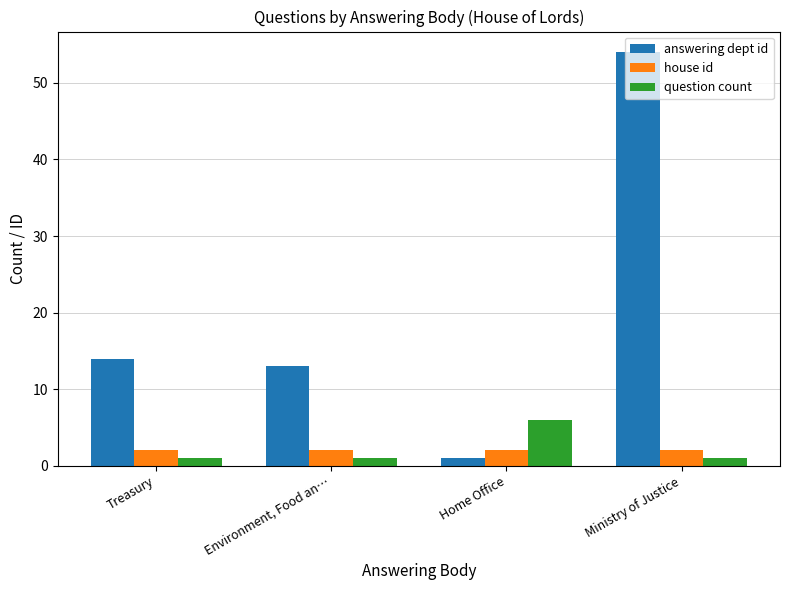

What are all the series names shown in the legend?

answering dept id, house id, question count